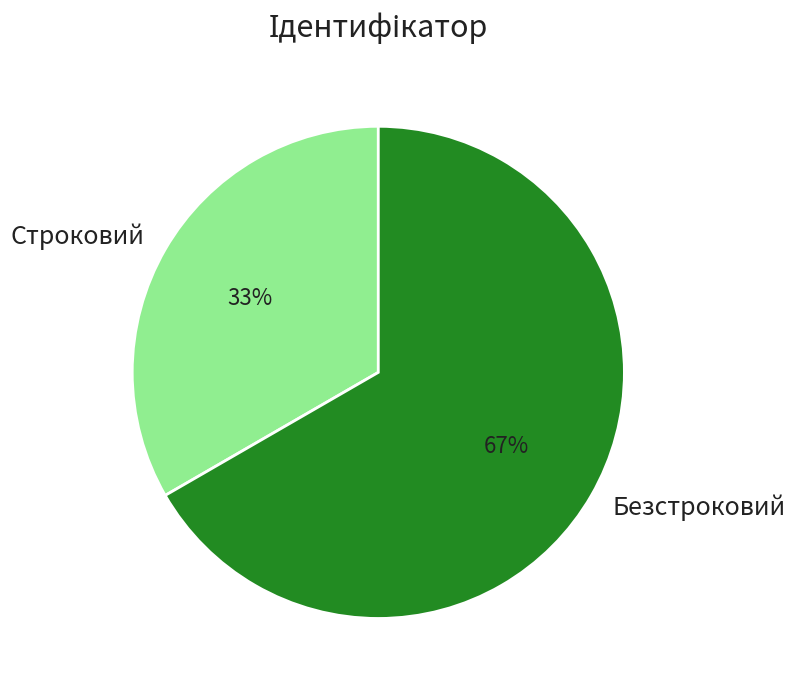

Rank the categories by value from lowest to highest.

Строковий, Безстроковий